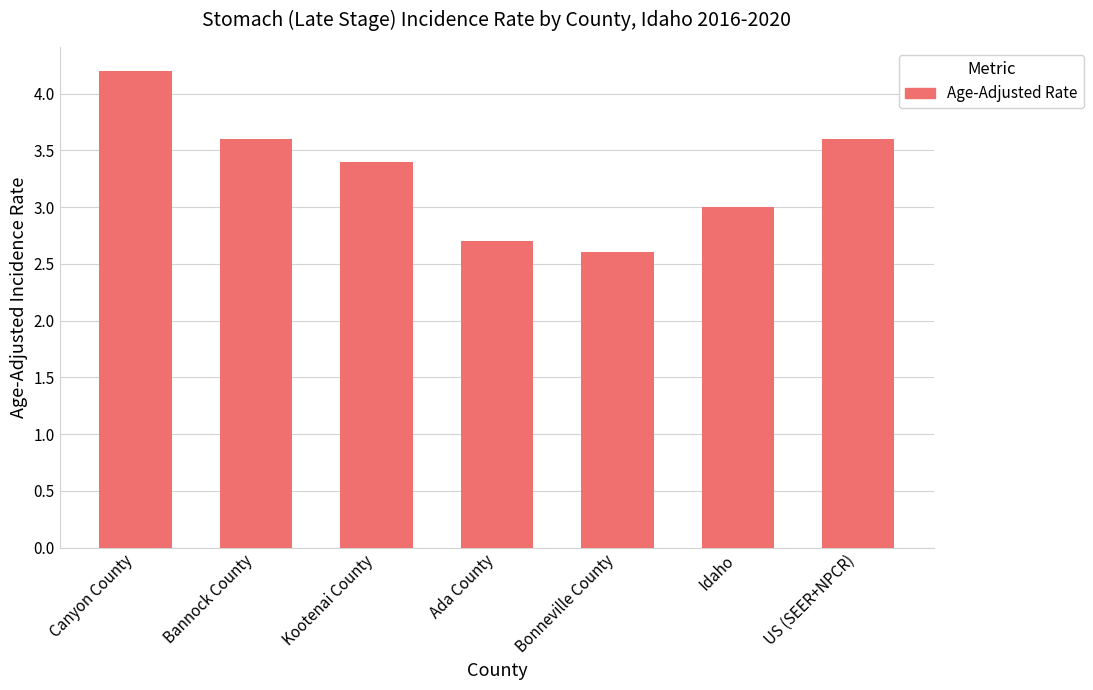

At which label is the value closest to 3?

Idaho